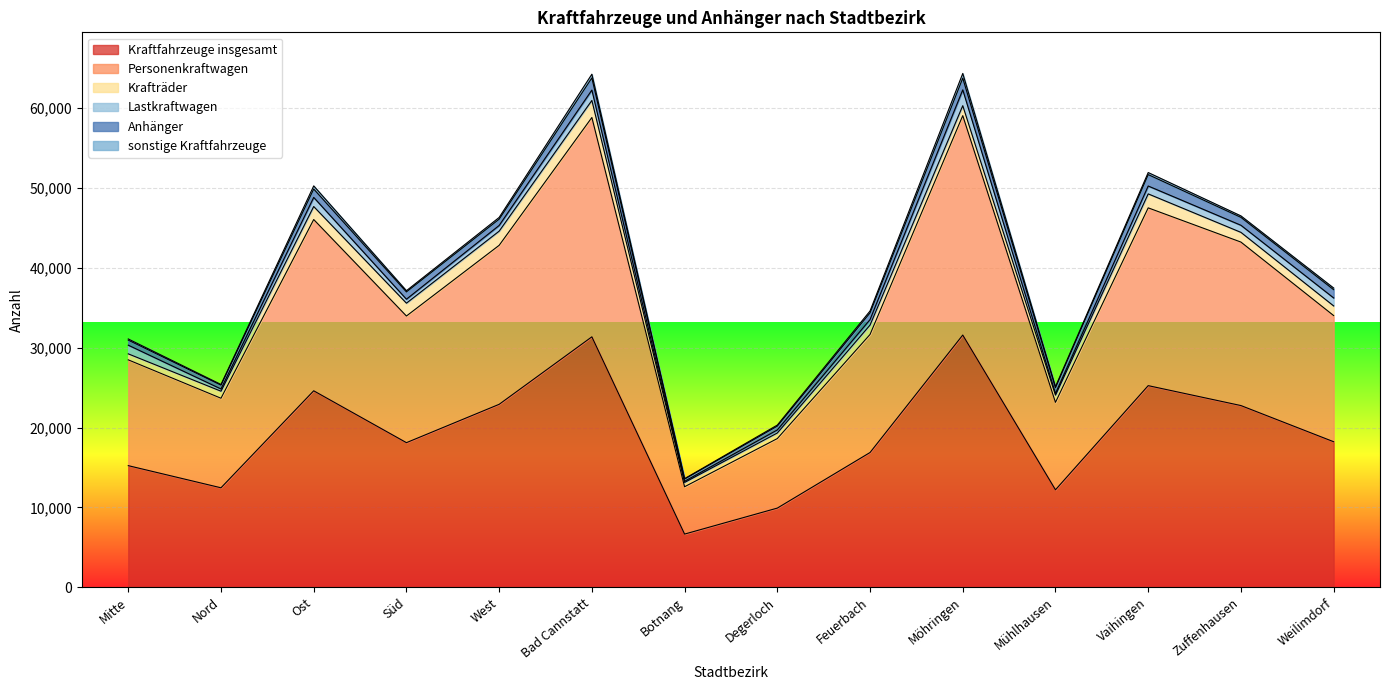

What position from the left is Zuffenhausen?

13